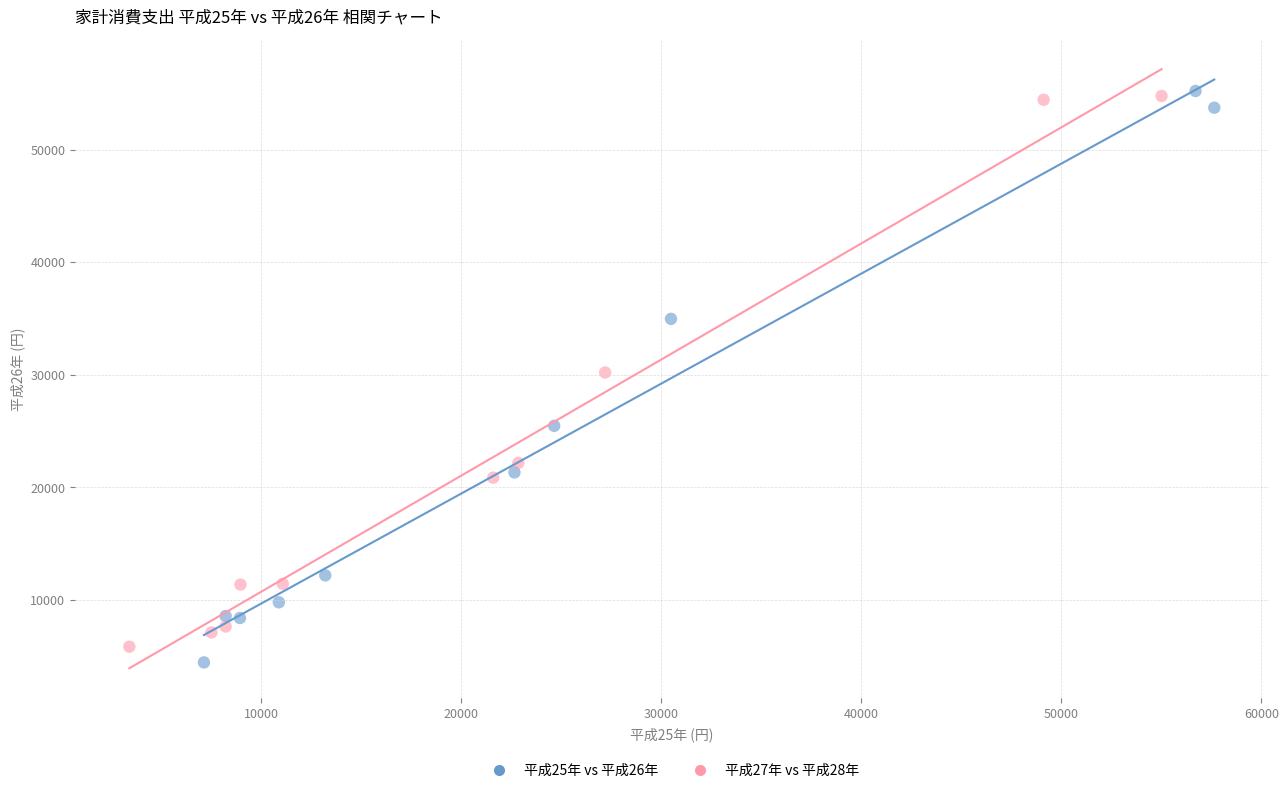

What are all the series names shown in the legend?

平成25年 vs 平成26年, 平成27年 vs 平成28年